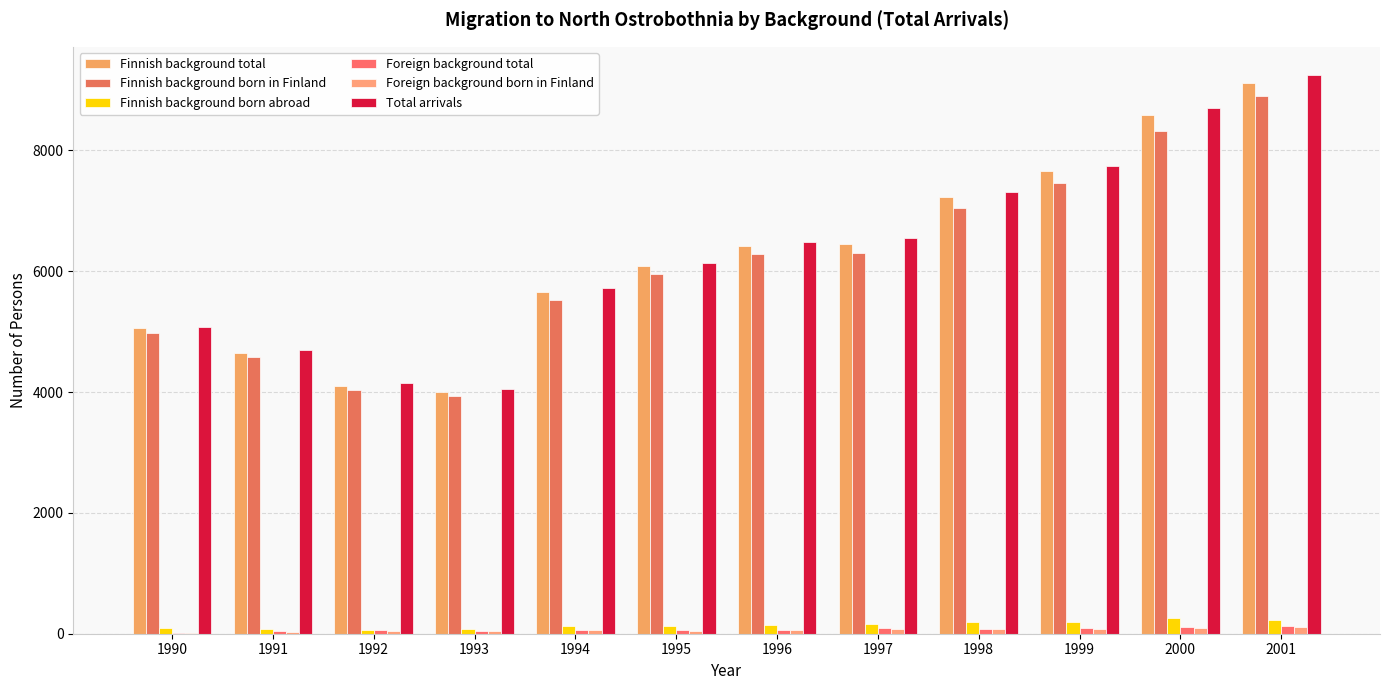

Where does the Total arrivals series first go above 6487?

1997